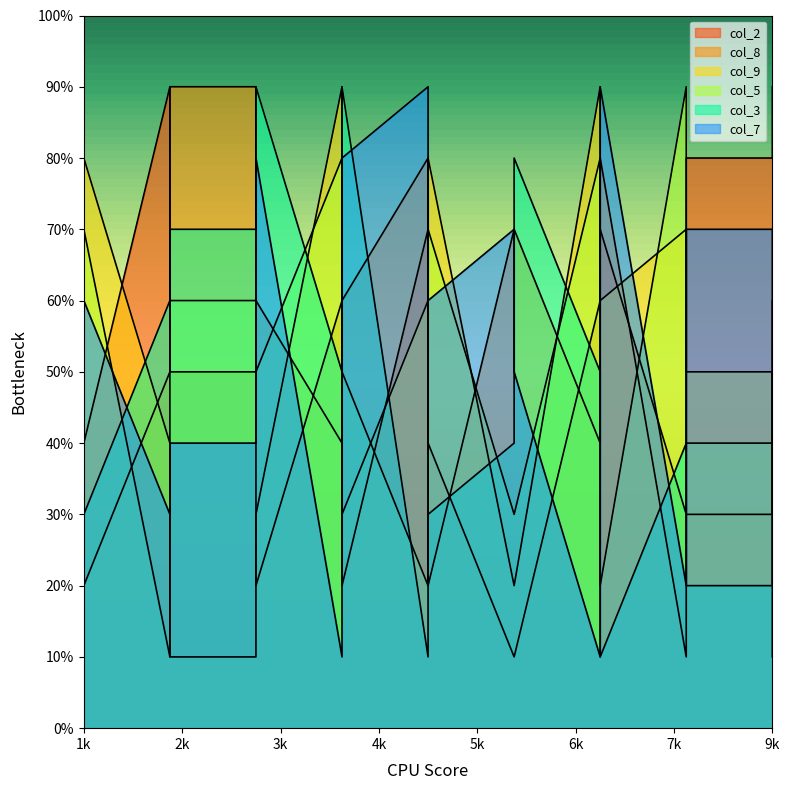

Rank the series at 1 from lowest to highest value.

col_8, col_7, col_2, col_3, col_9, col_5